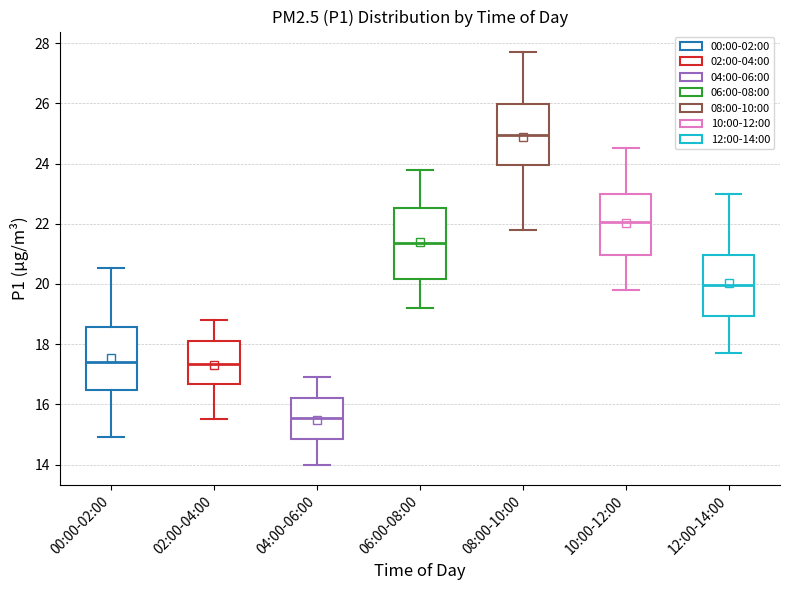

Reading left to right, read every box against the y-axis: the position of its median line, the range the box covers, and the ends of its whiskers. The values are not printed on the chart, so give them approximately, as read against the axis.

00:00-02:00: median 17.4, box 16.4 to 18.6, whiskers 15.0 to 20.6
02:00-04:00: median 17.4, box 16.6 to 18.2, whiskers 15.6 to 18.8
04:00-06:00: median 15.6, box 14.8 to 16.2, whiskers 14.0 to 17.0
06:00-08:00: median 21.4, box 20.2 to 22.6, whiskers 19.2 to 23.8
08:00-10:00: median 25.0, box 24.0 to 26.0, whiskers 21.8 to 27.8
10:00-12:00: median 22.0, box 21.0 to 23.0, whiskers 19.8 to 24.6
12:00-14:00: median 20.0, box 19.0 to 21.0, whiskers 17.8 to 23.0